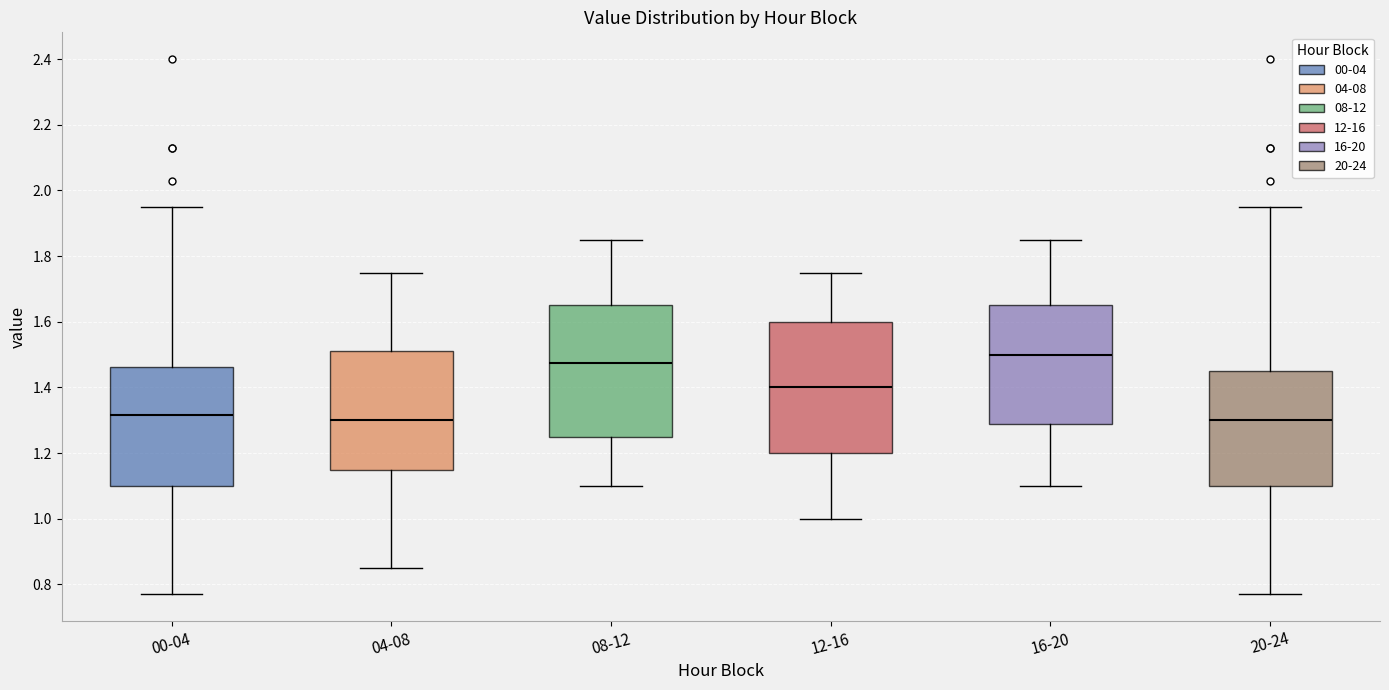

Where does the lower whisker of the box for 04-08 end on the y-axis? The values are not printed on the chart, so give them approximately, as read against the axis.

0.86